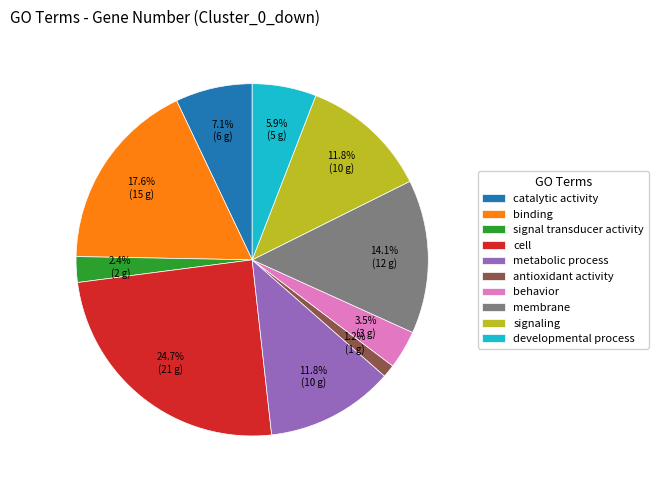

To the nearest percent, what percentage of the pie is cell?

25%